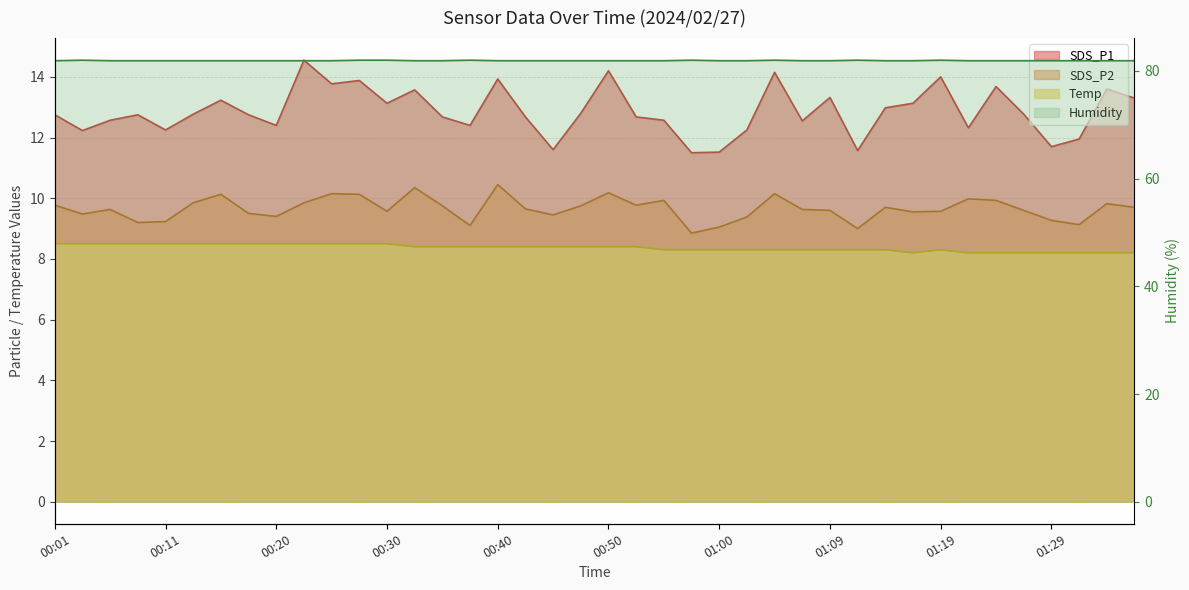

At which category does SDS_P1 reach its first local peak?

00:08